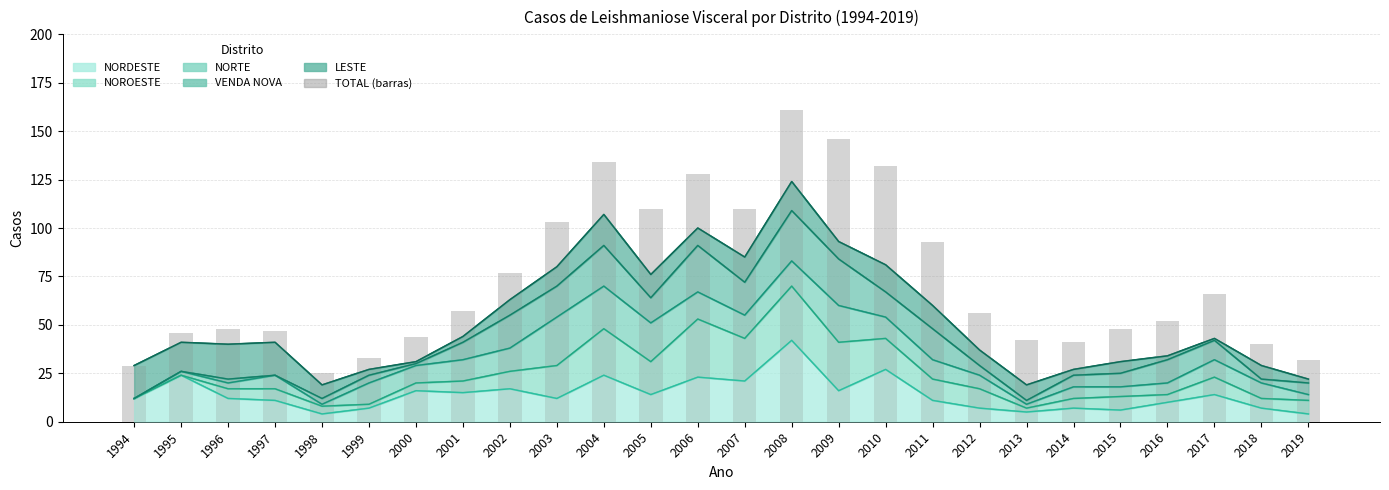

Is it true that the value at 2004 is 134?

True